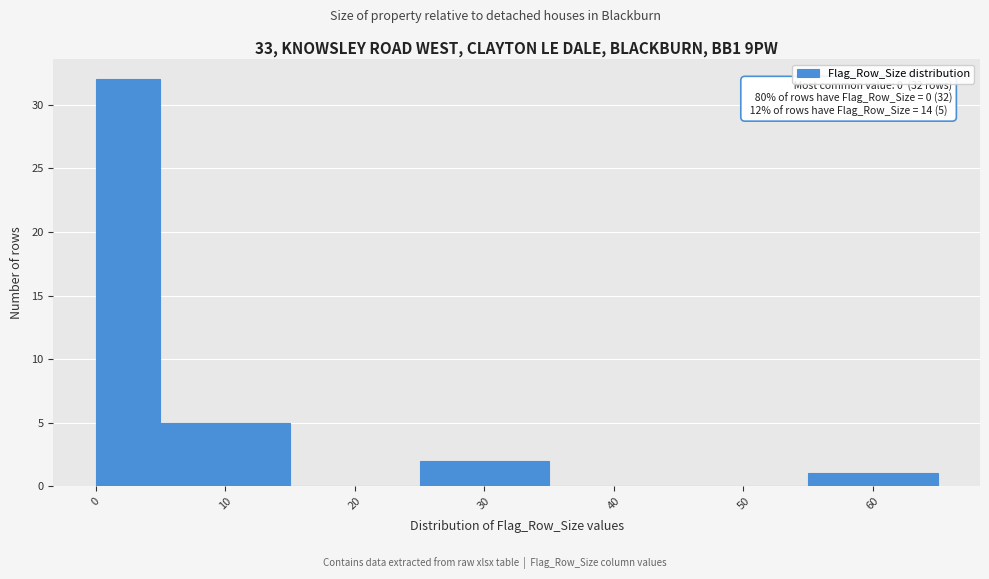

Which range on the x-axis has the tallest bar?

0 to 5